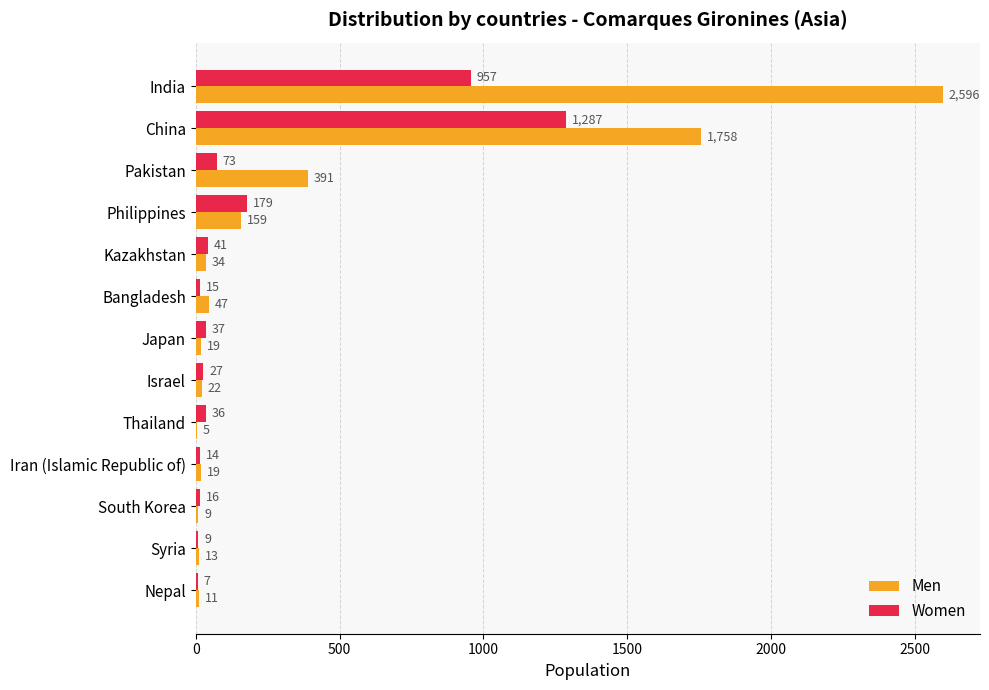

The value of Men at Japan is 19. True or false?

True